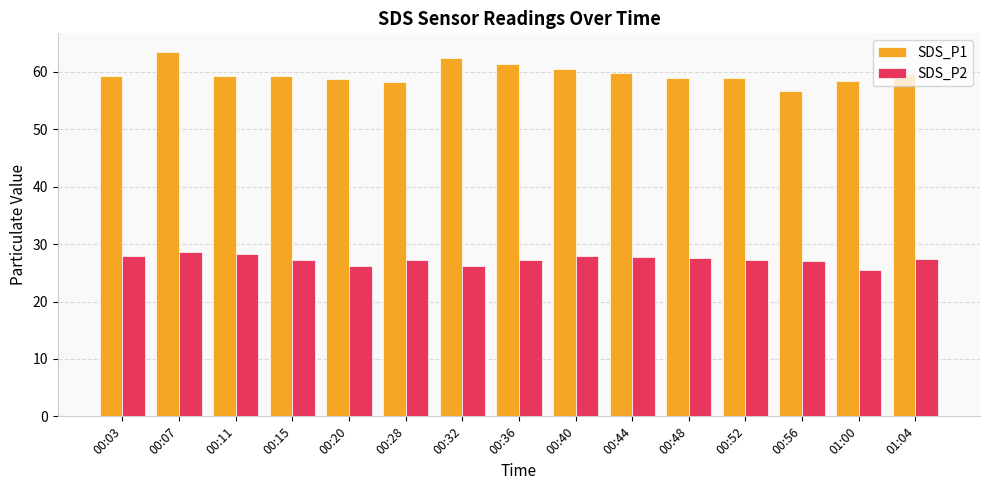

At how many categories does at least one series exceed 43?

15